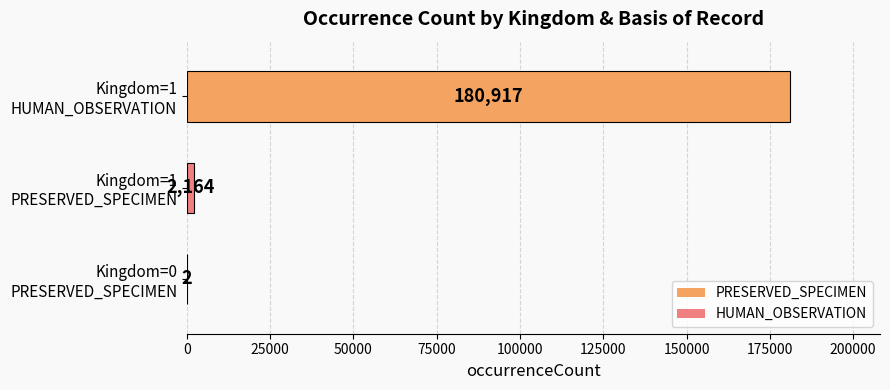

How many series are shown in this chart?

1